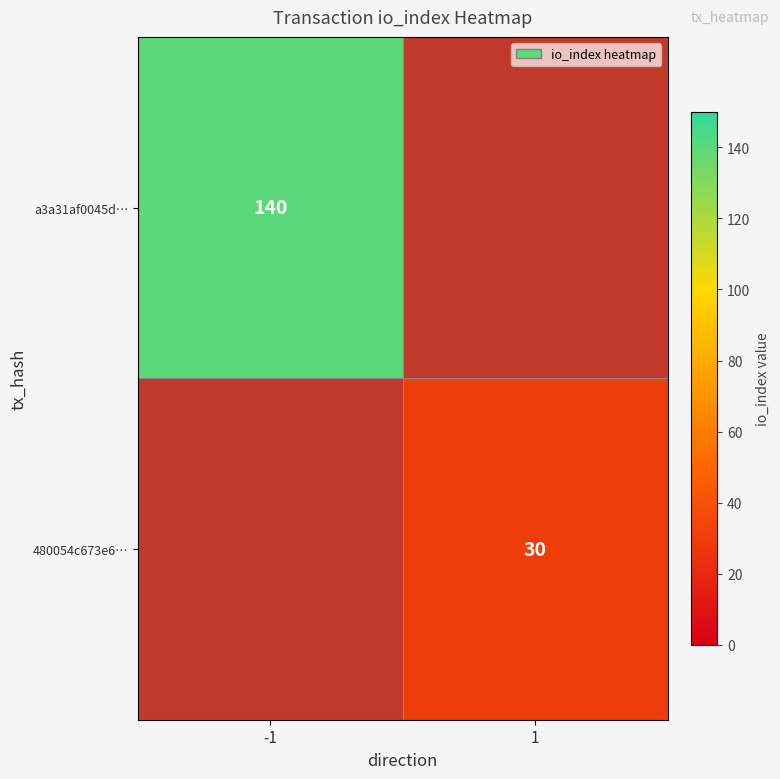

True or false: 480054c673e6… has a value of 30 at 1.

True